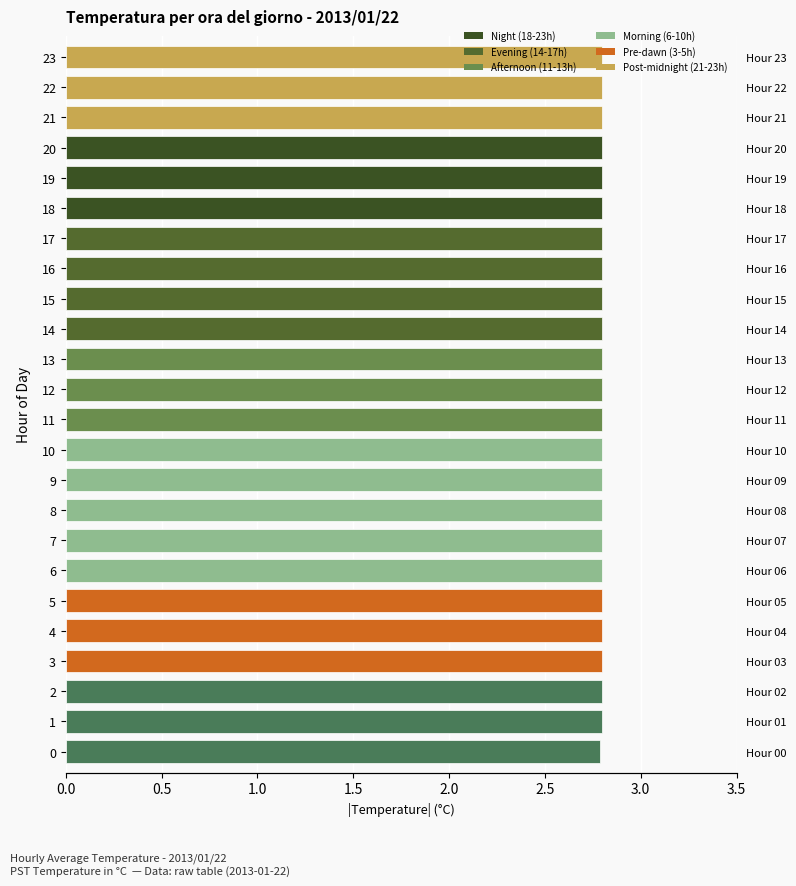

Is it true that the value at 23 is 2.8?

True